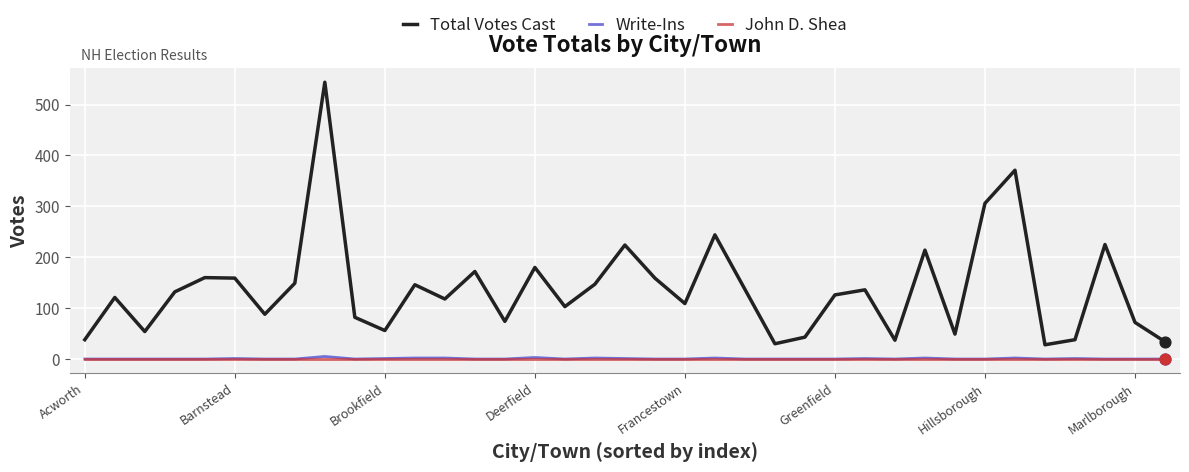

Which series has the largest total across all categories?

Total Votes Cast